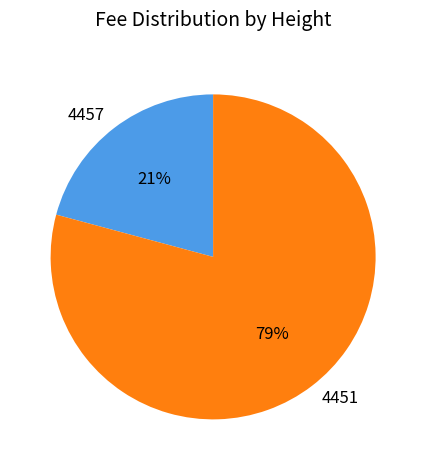

True or false: 4451 accounts for 74% of the total.

False